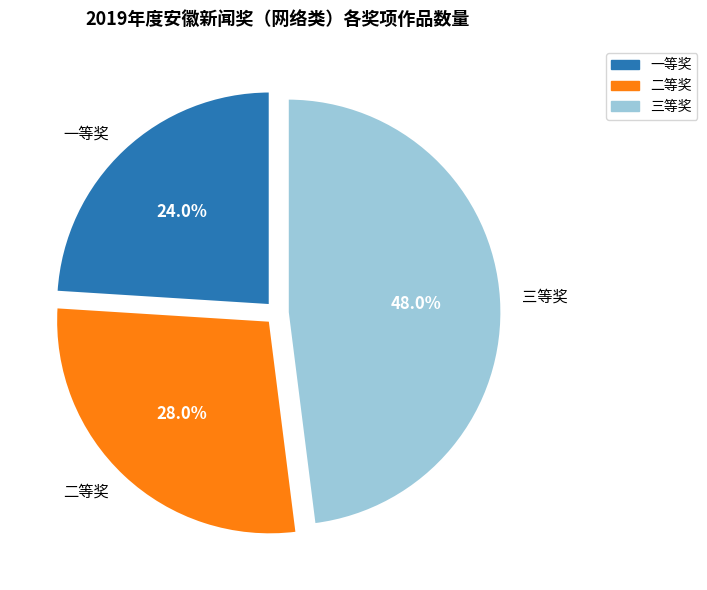

Rank the categories by value from lowest to highest.

一等奖, 二等奖, 三等奖